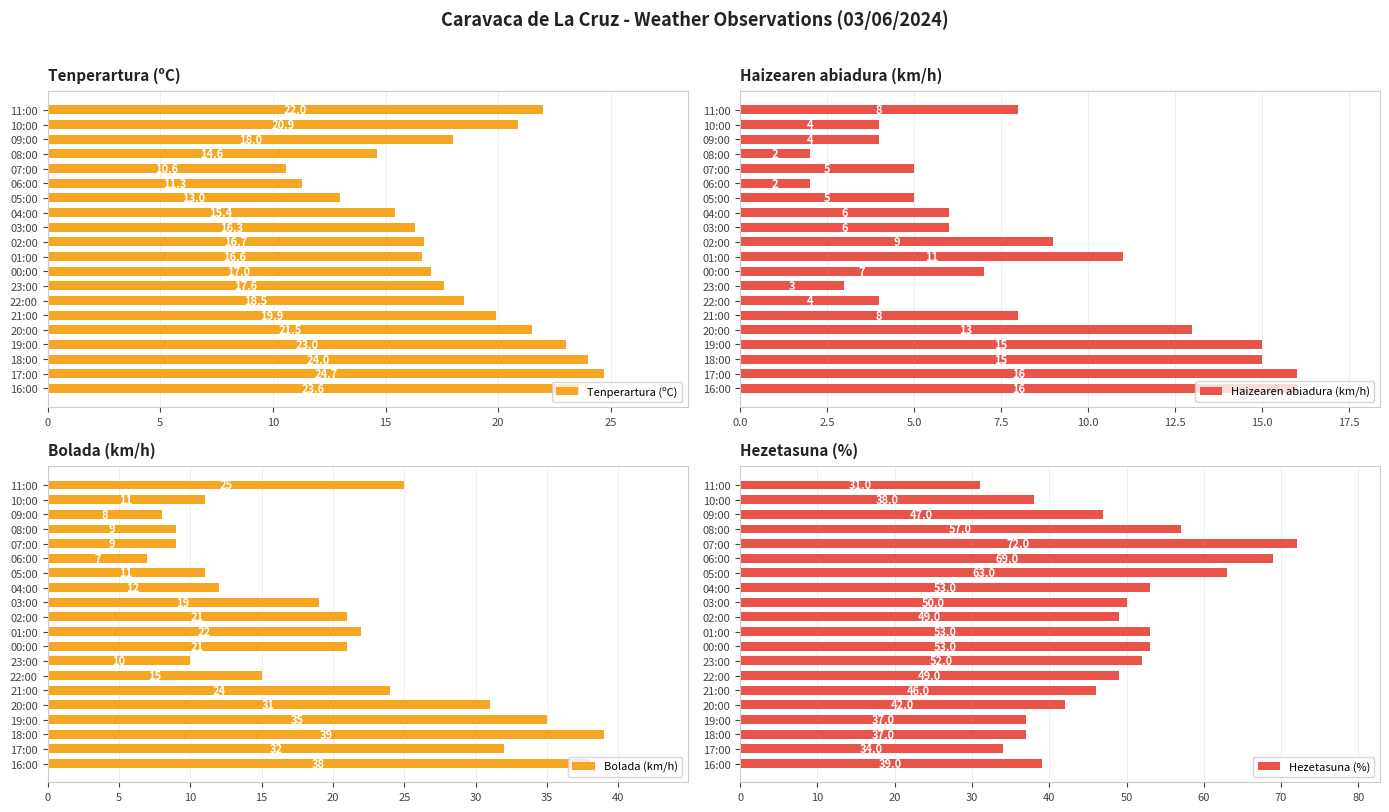

What is the sum of the Hezetasuna (%) values at 04:00 and 07:00?

125